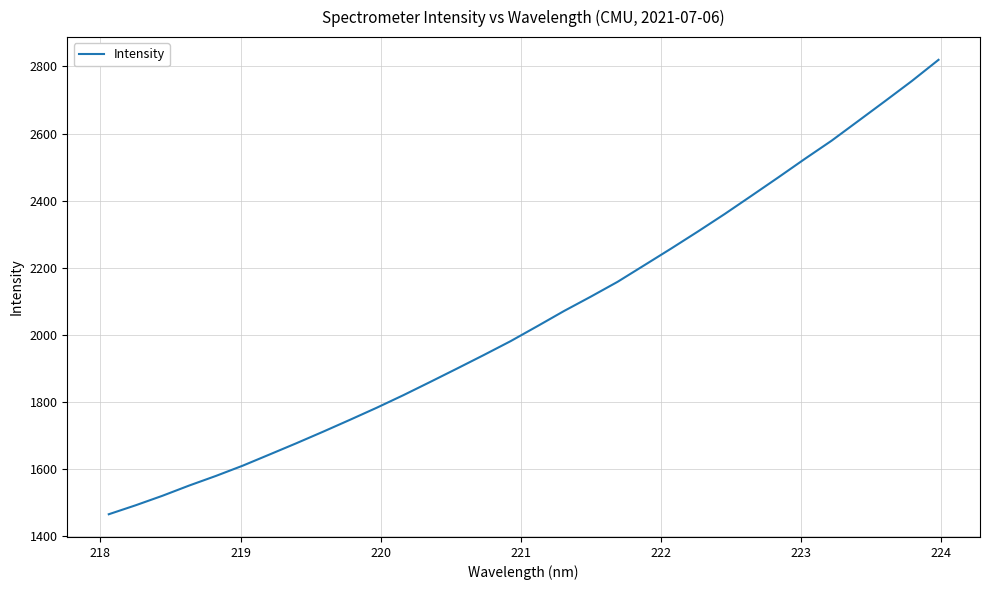

What is the minimum value shown in the chart?

1465.1